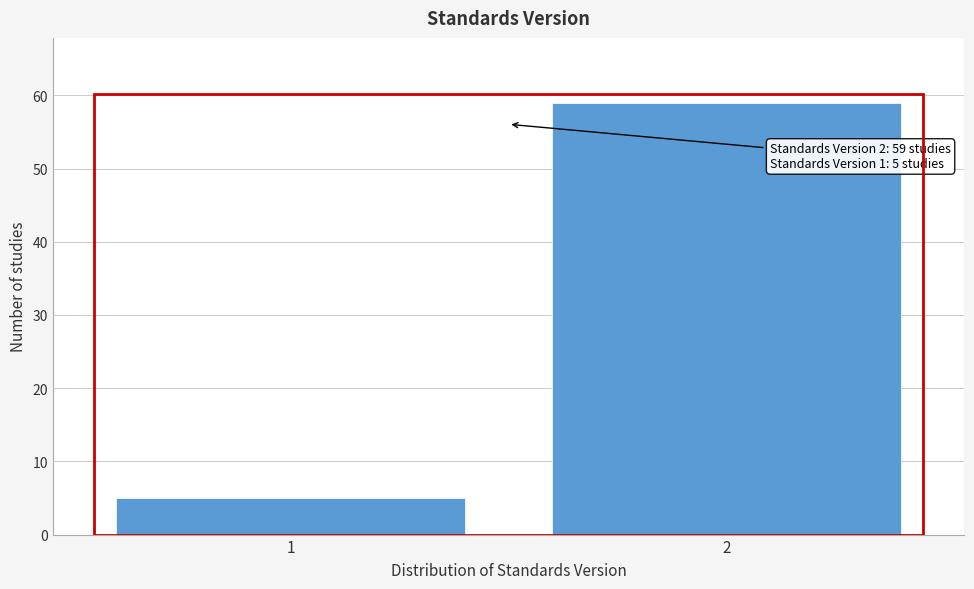

Reading right to left, transcribe all the data shown in this chart.

2=59	1=5